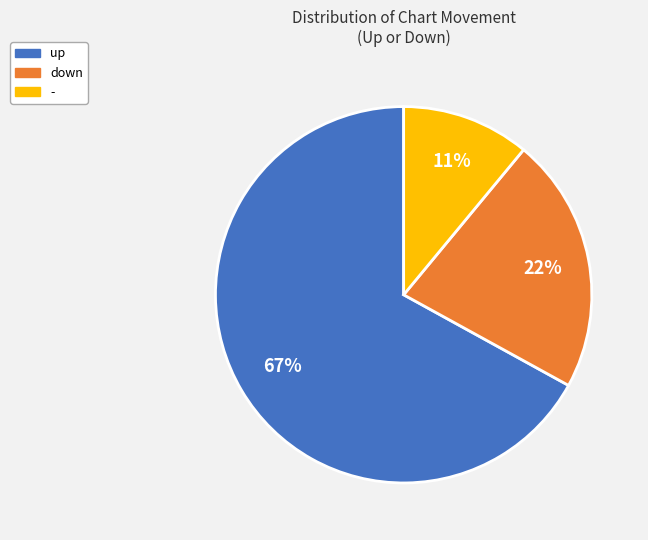

Is the sum of - and up greater than half?

Yes